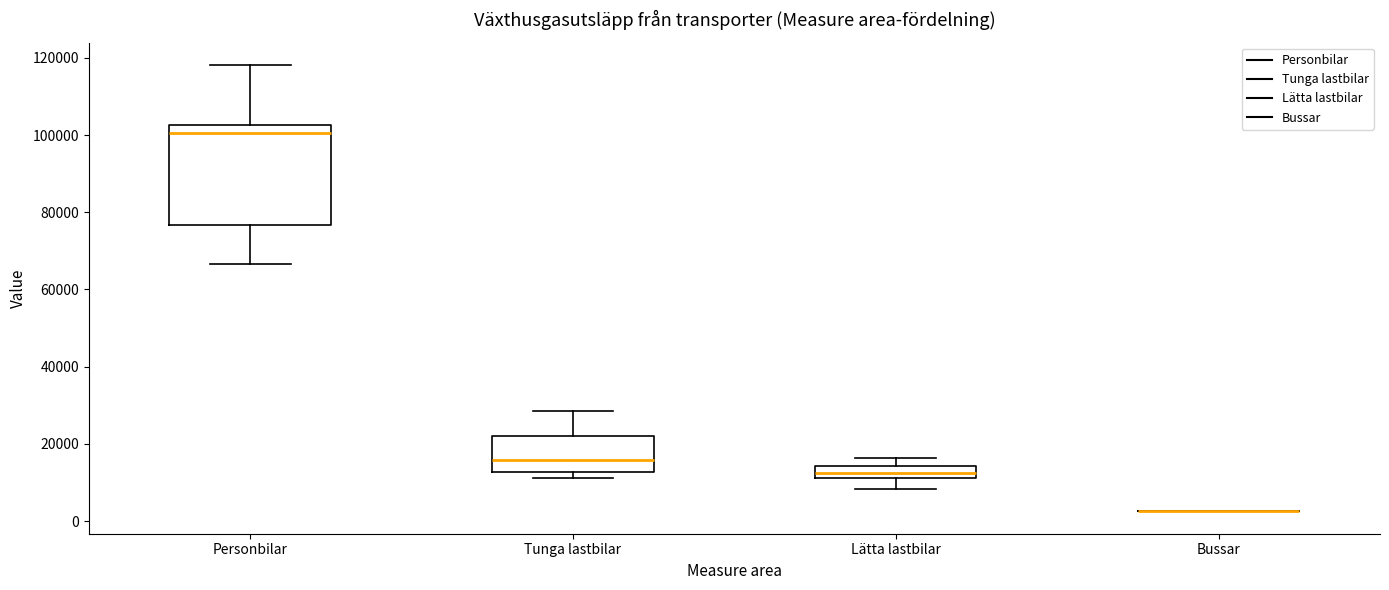

Comparing the boxes themselves (not the whiskers), which one is the tallest?

Personbilar